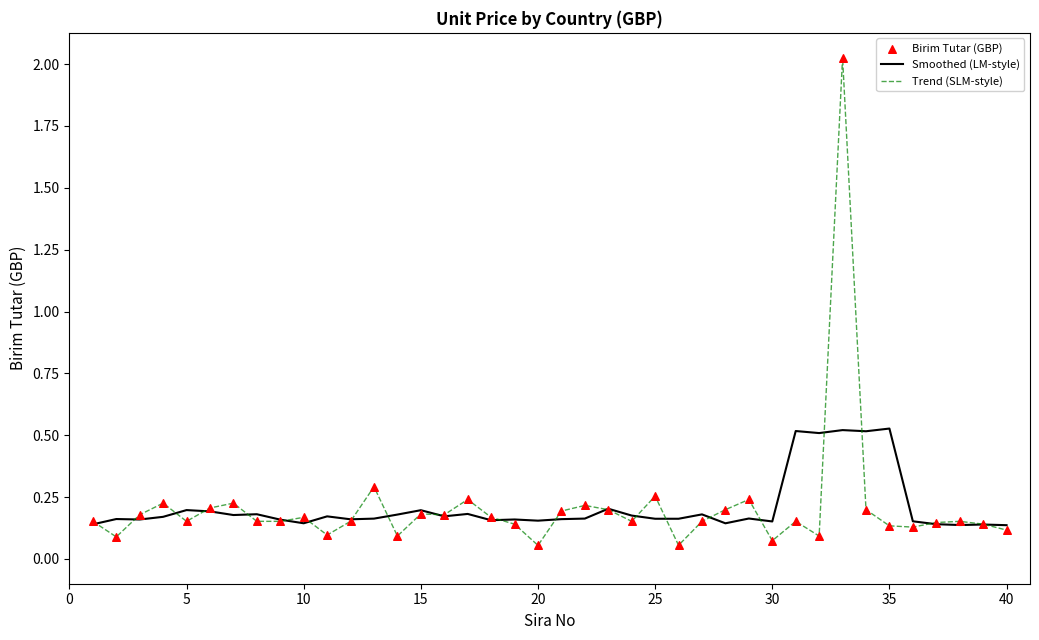

Which series has the widest spread of values?

Trend (SLM-style)